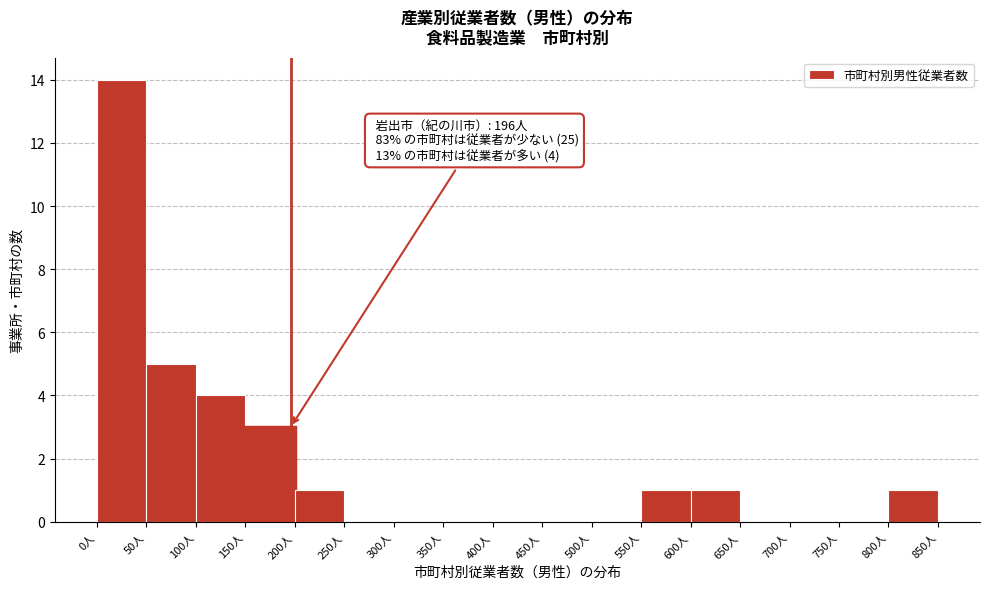

Over which range of the x-axis is the bar tallest?

0 to 50